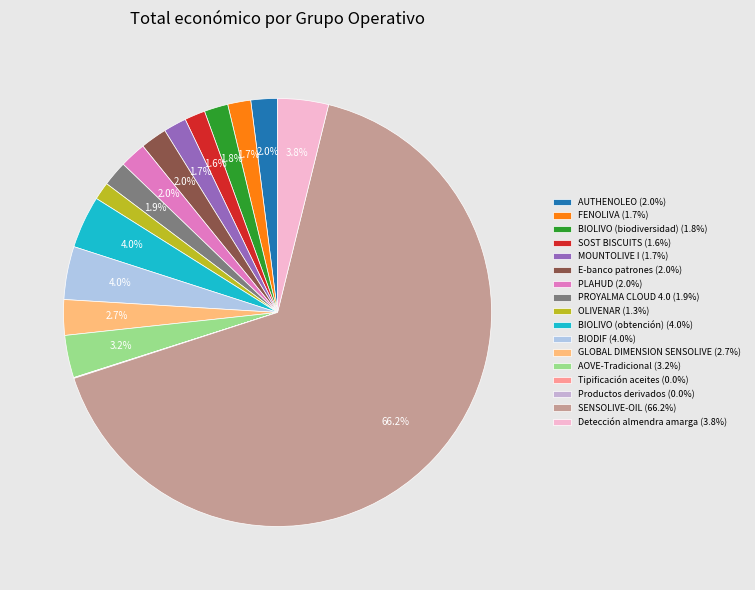

To the nearest percent, what is the combined percentage of SOST BISCUITS and FENOLIVA?

3%